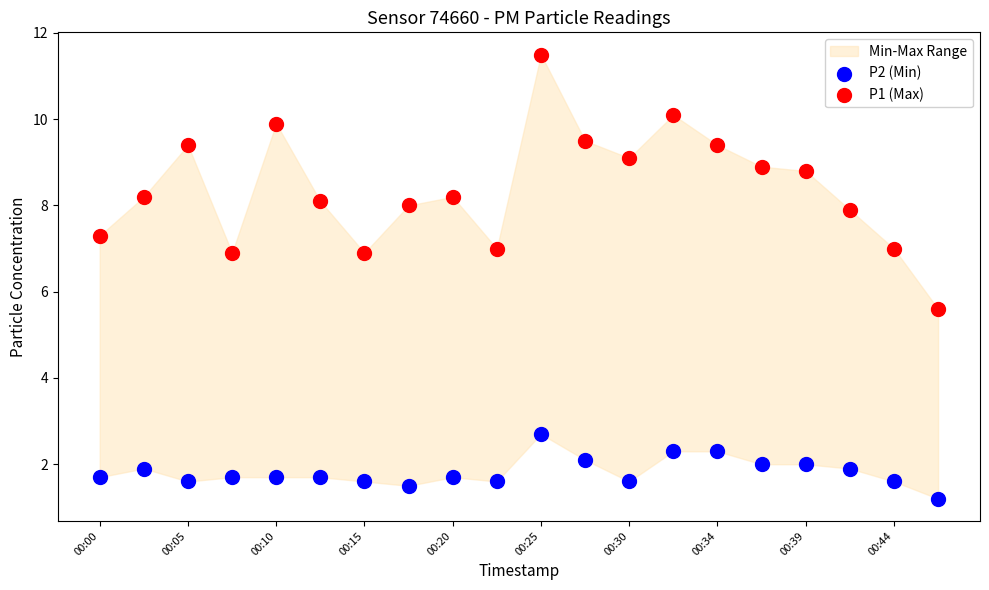

Across all series, what Y value is closest to 6?

5.6